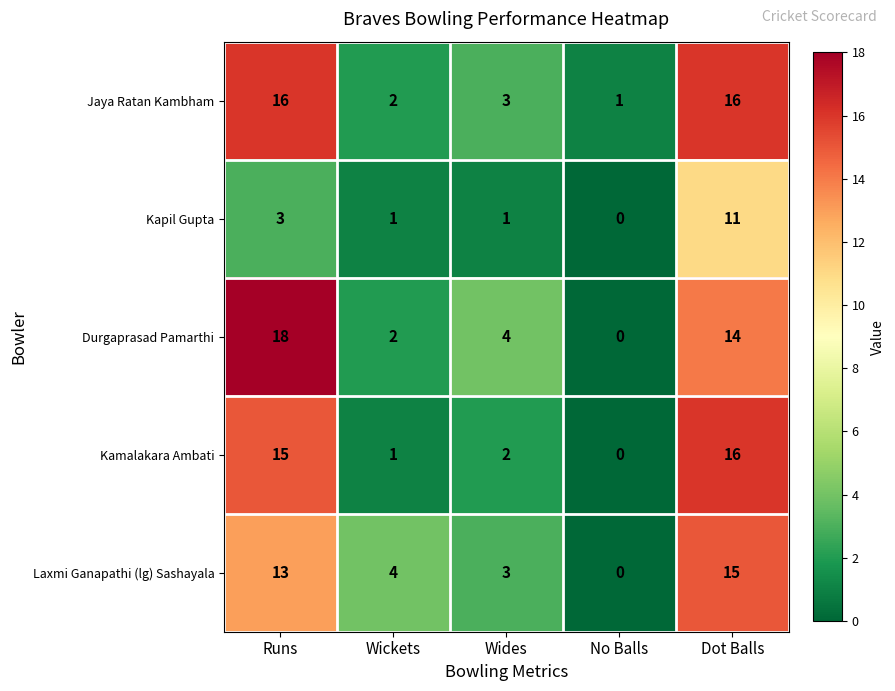

List the labels in order of Laxmi Ganapathi (lg) Sashayala value, smallest first.

No Balls, Wides, Wickets, Runs, Dot Balls